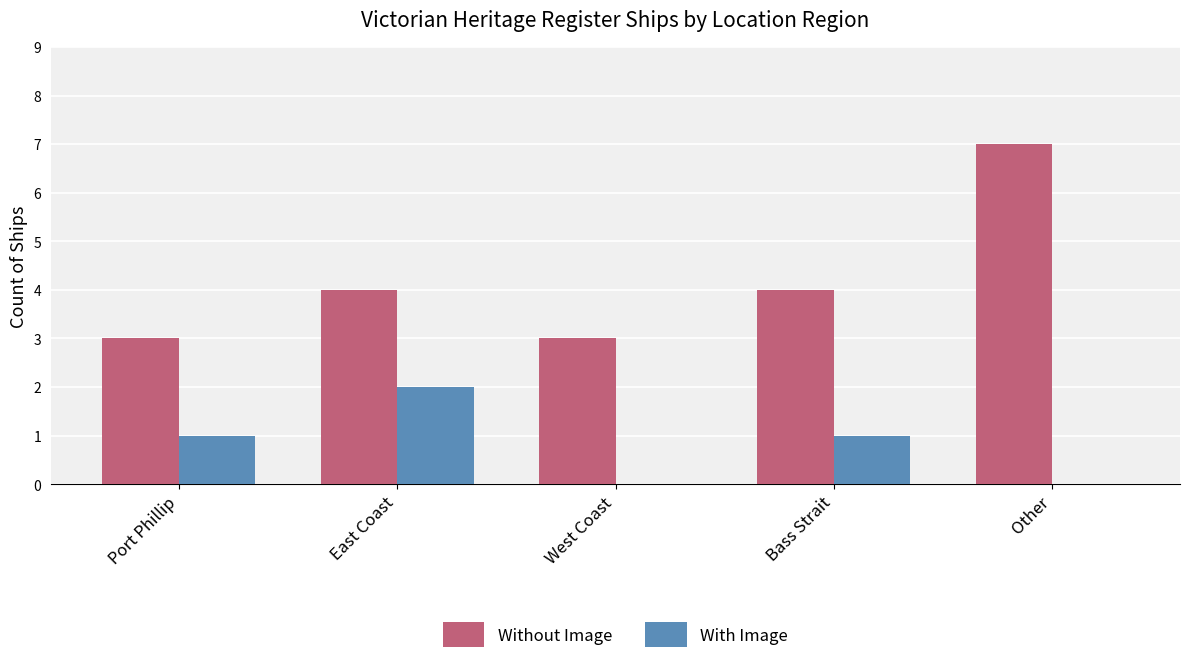

Is it true that With Image equals 0 at Port Phillip?

False